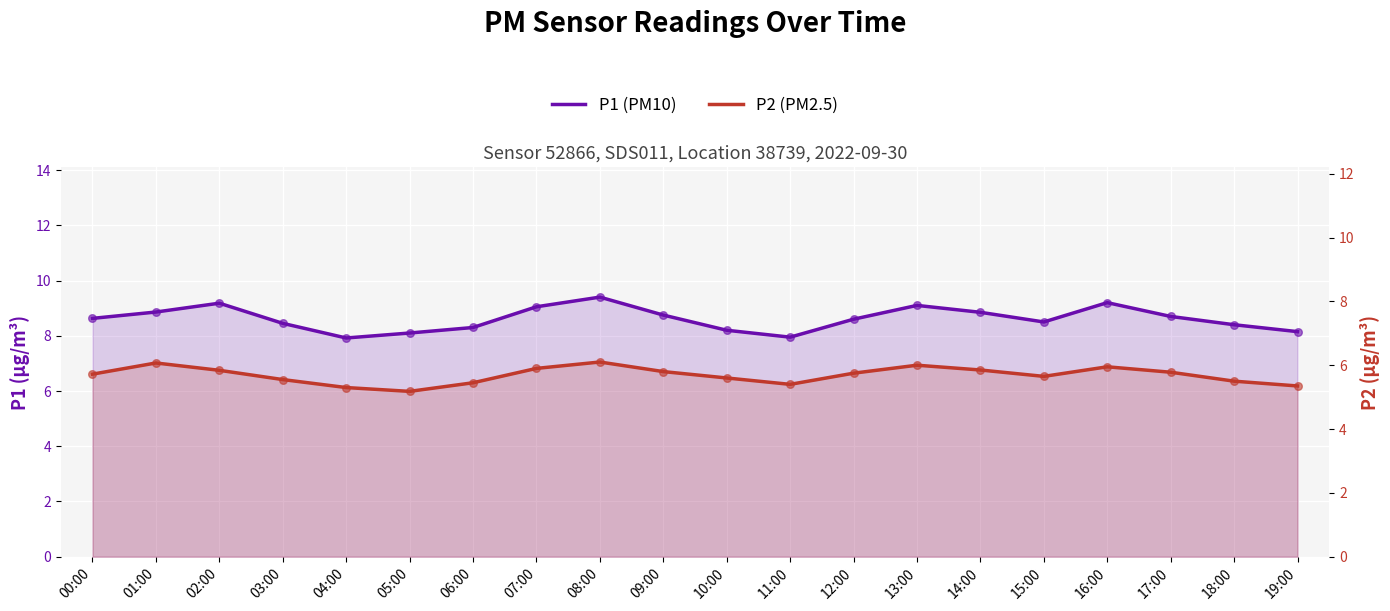

What is the total value across all series at 02:00?

15.0